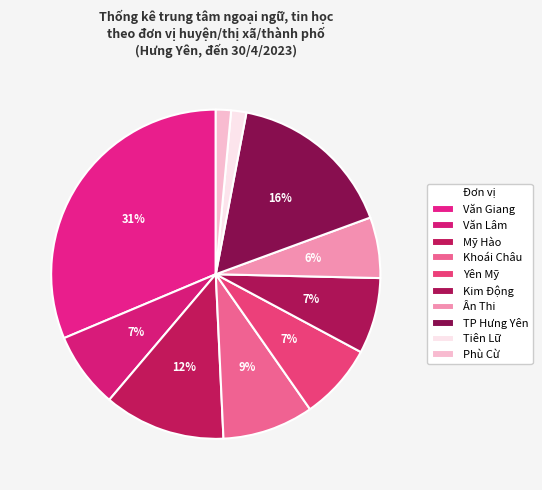

Is there any slice that represents more than half of the pie?

No